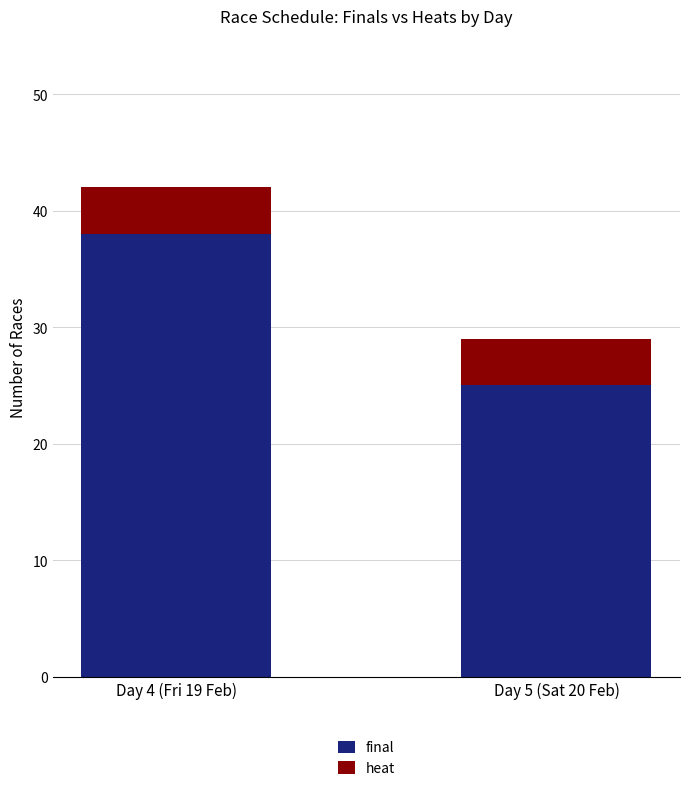

At which category is the sum across all series the highest?

Day 4 (Fri 19 Feb)